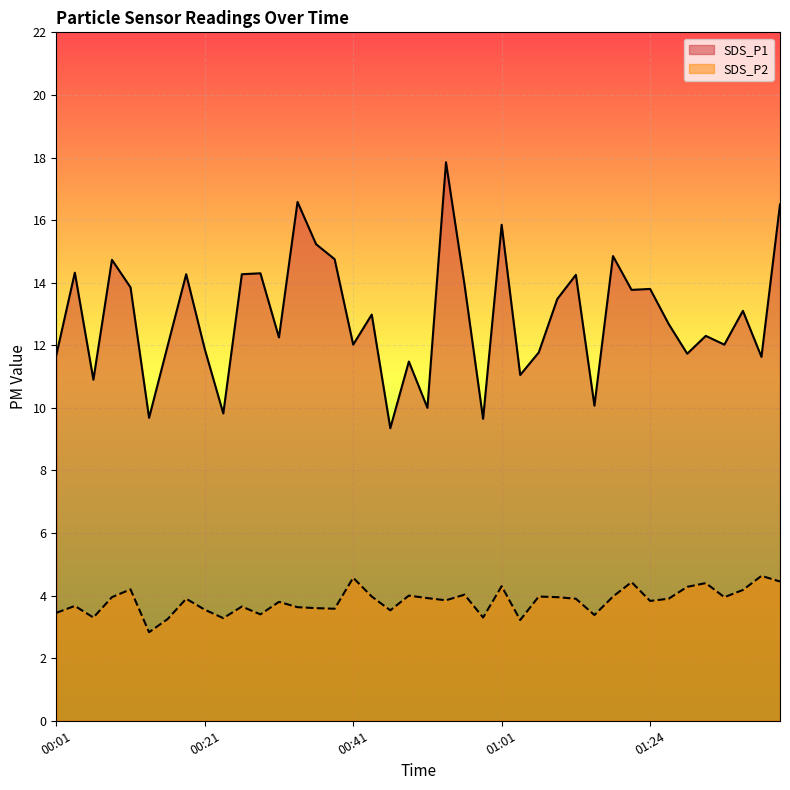

How many categories are shown in the chart?

40